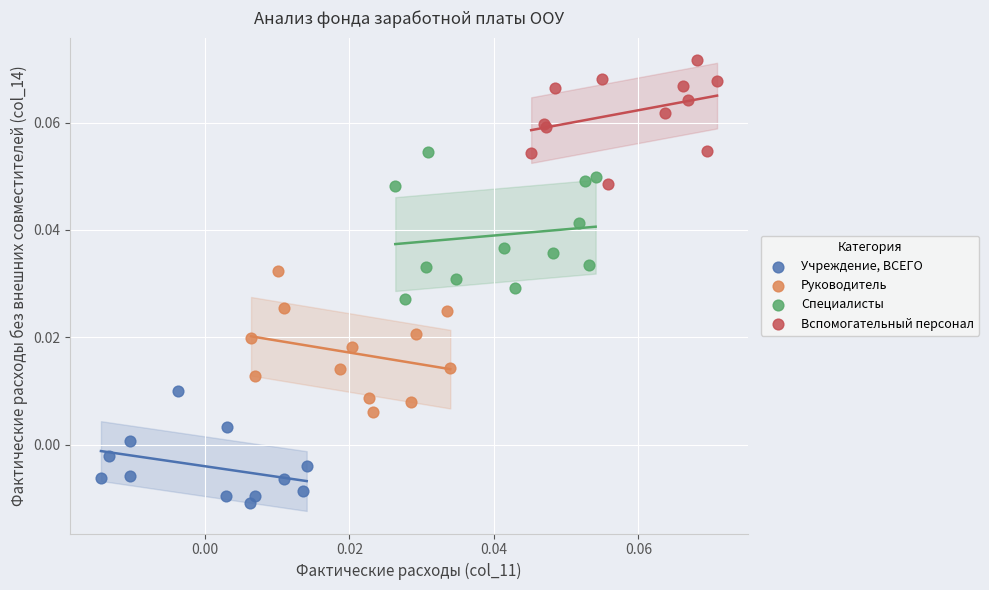

Which series has the widest spread of Y values?

Специалисты